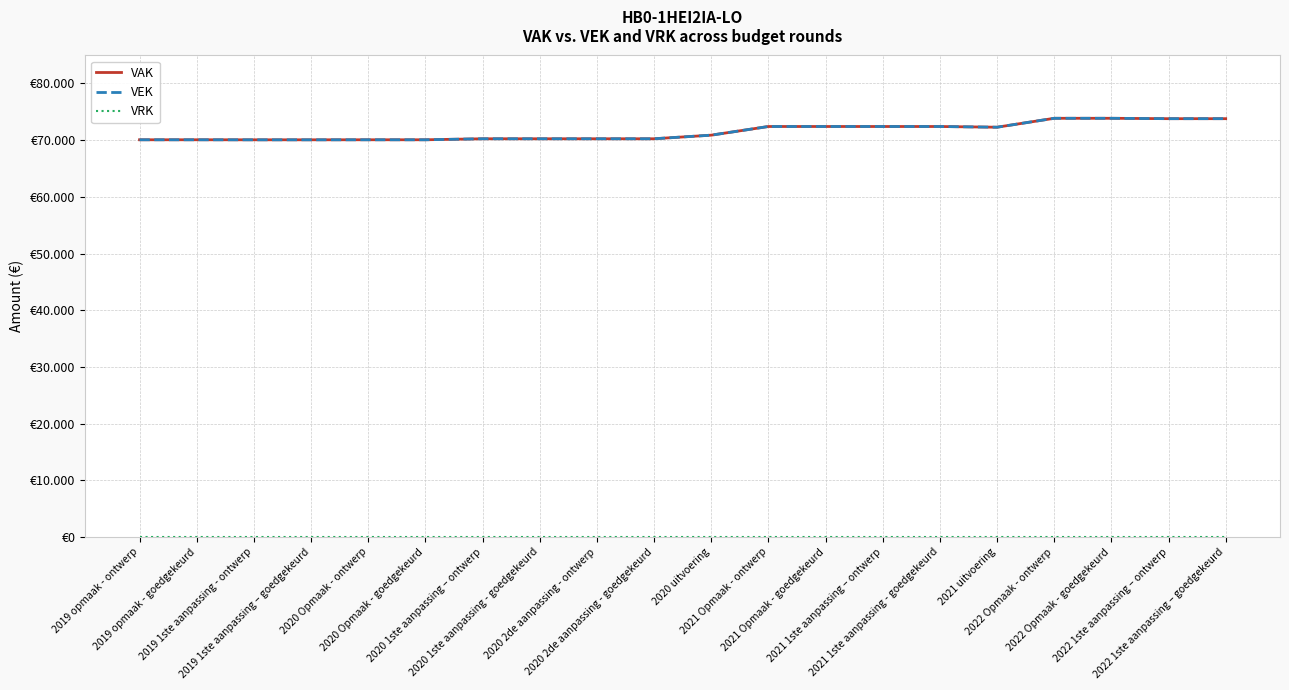

At which label does VEK reach its minimum?

2019 1ste aanpassing - ontwerp